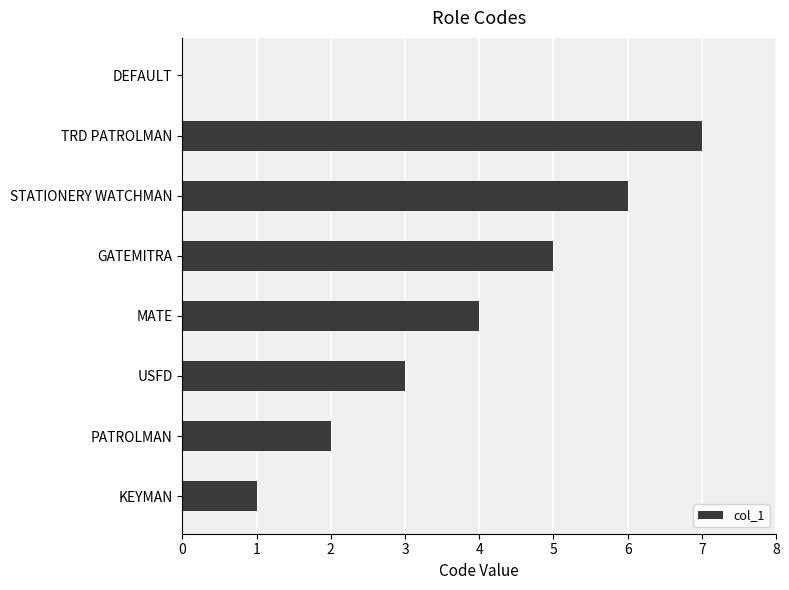

What is the ratio of the value at TRD PATROLMAN to the value at PATROLMAN?

3.5